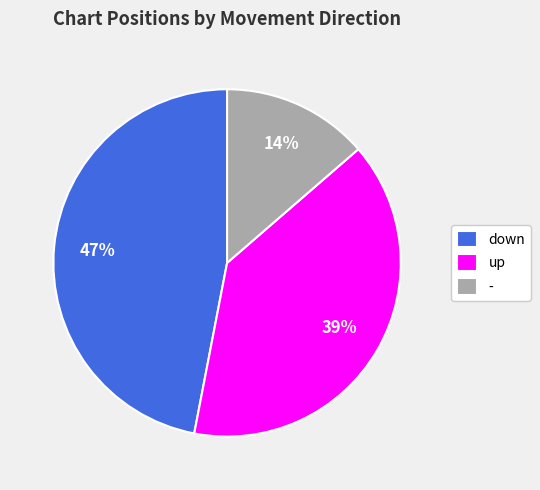

Does - account for over 50% of the chart?

No